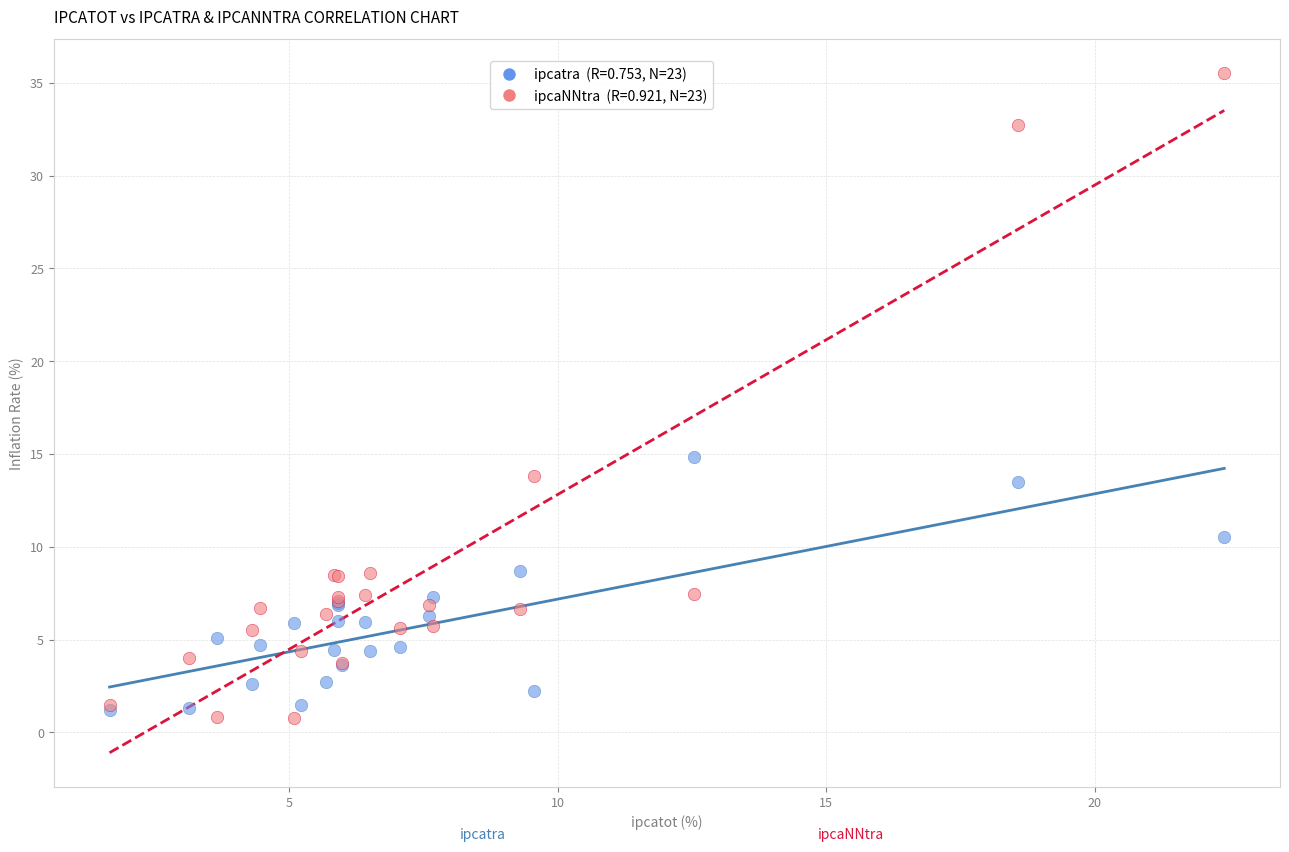

Across all series, what Y value is closest to 18?

14.9